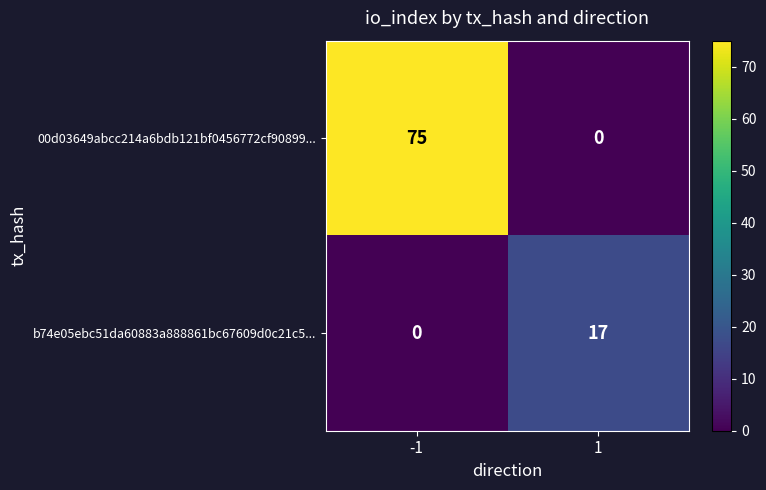

Which category has the highest value across all series?

-1